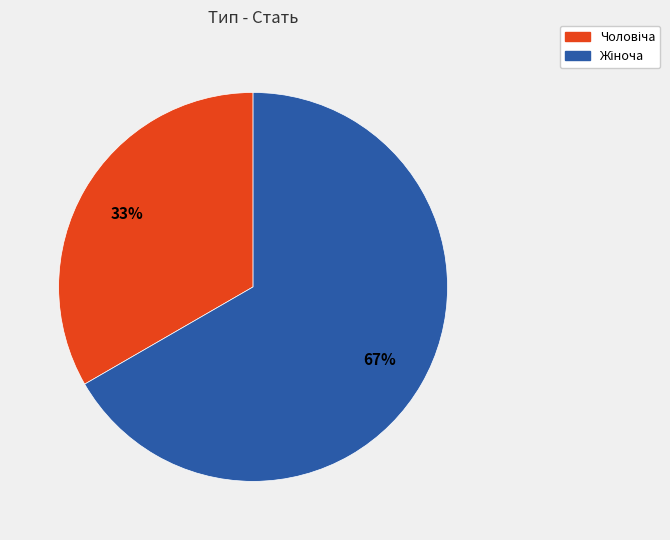

To the nearest percent, what is the average slice percentage?

50%